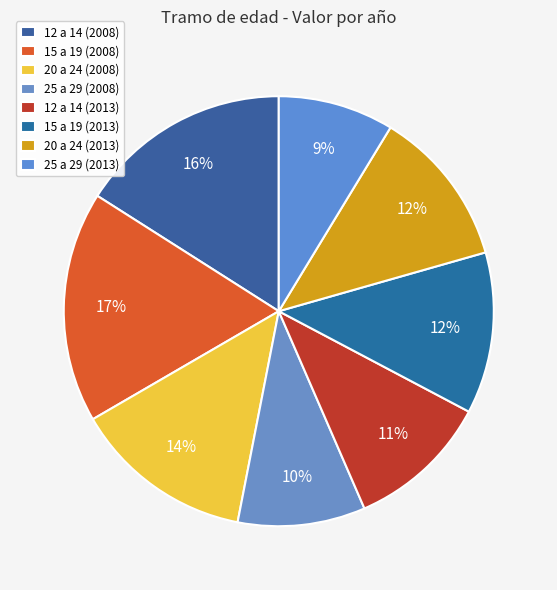

What is the total percentage of 15 a 19 (2013) and 20 a 24 (2013)?

24.0%